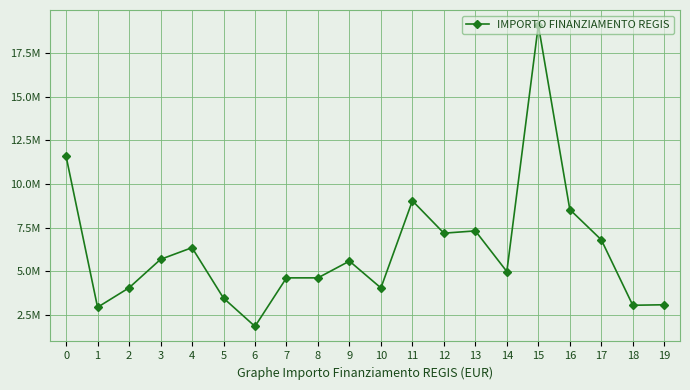

What is the sum of the values at 10 and 5?

7503800